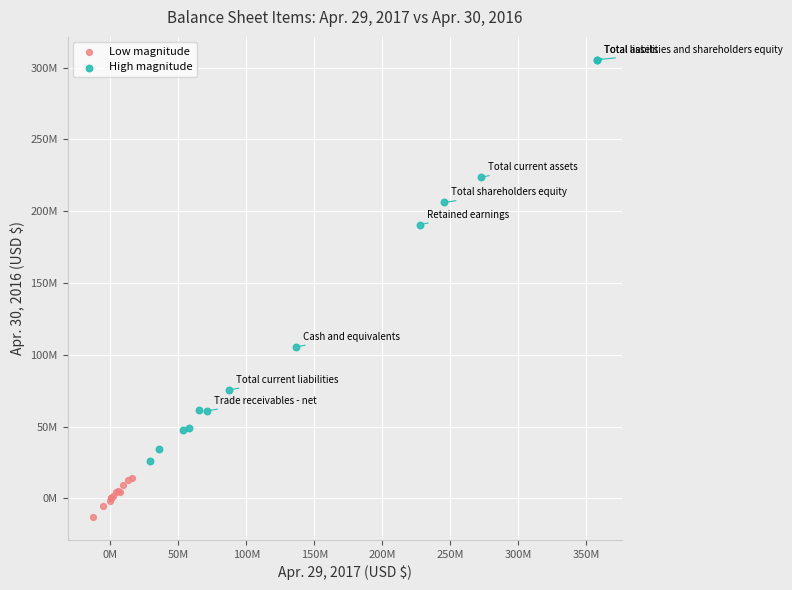

Which series has the largest Y range (max minus min)?

High magnitude